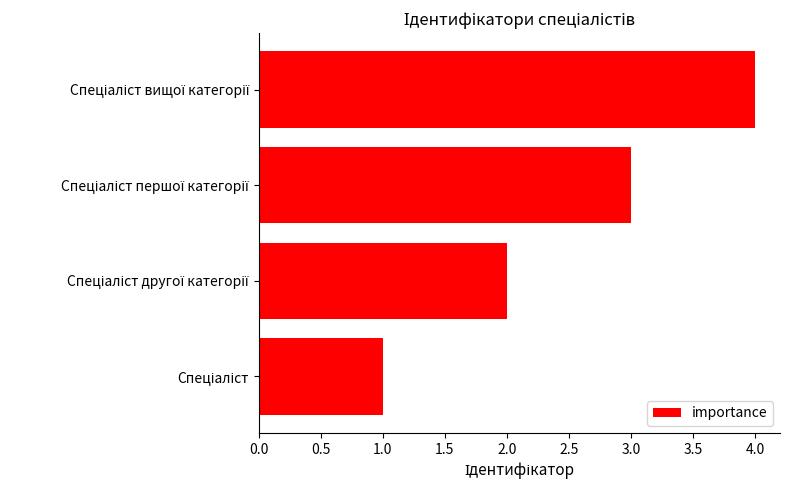

Does the chart contain any negative values?

No